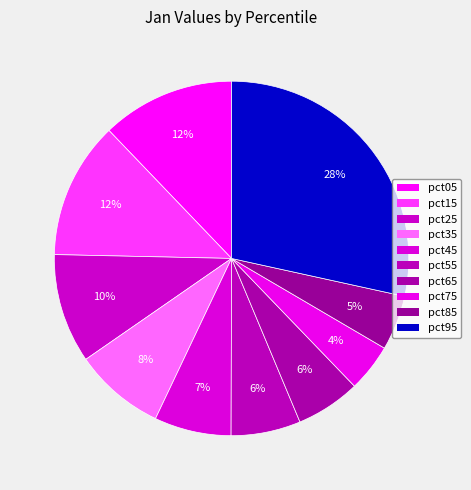

Count the number of slices in the pie.

10